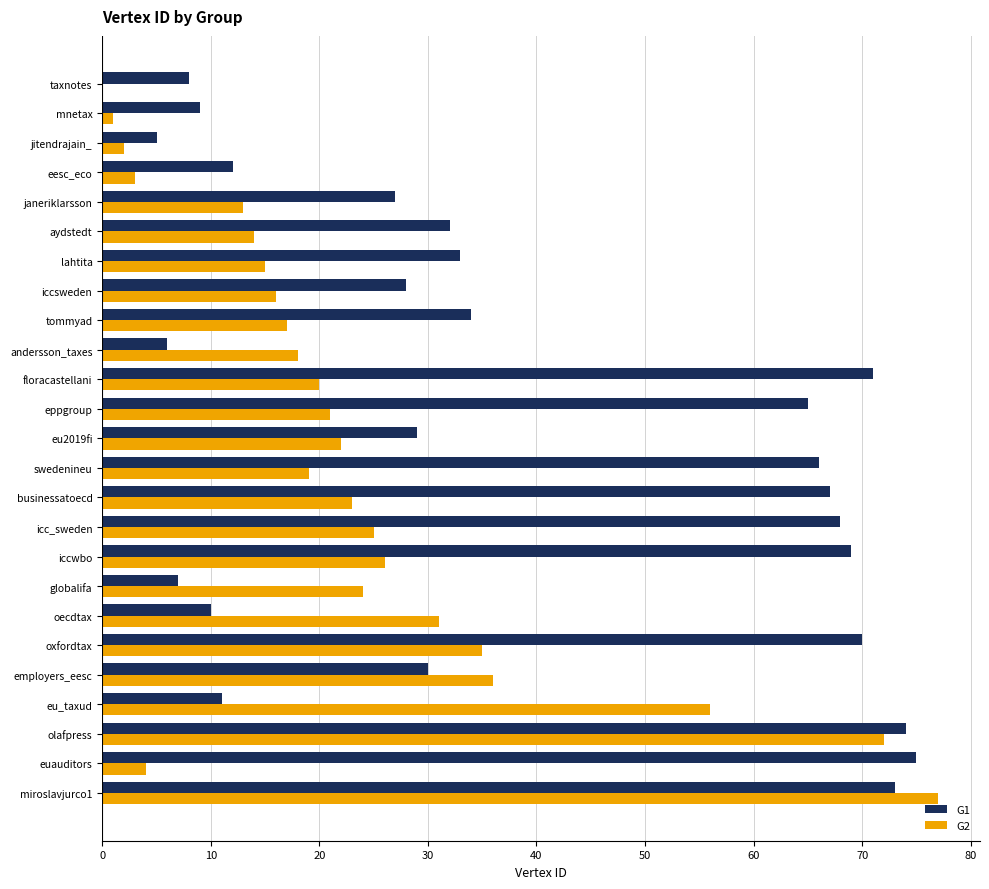

Which series has the largest total across all categories?

G1